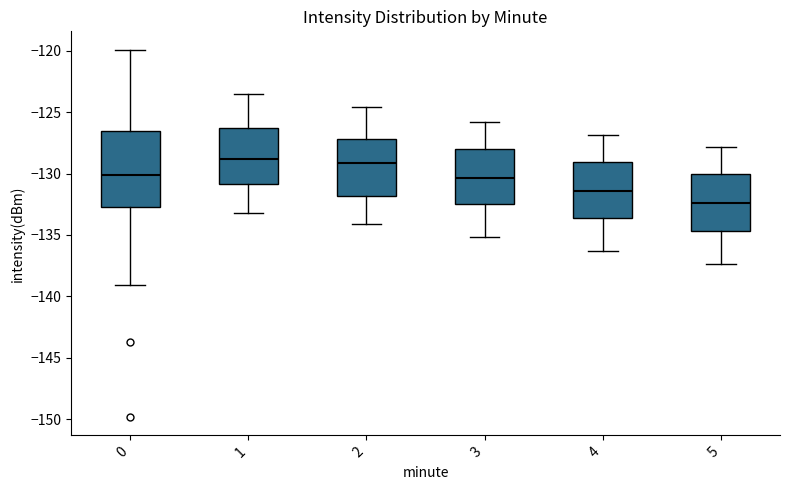

Where is the upper edge of the box at x = 0 on the y-axis? The values are not printed on the chart, so give them approximately, as read against the axis.

-126.5